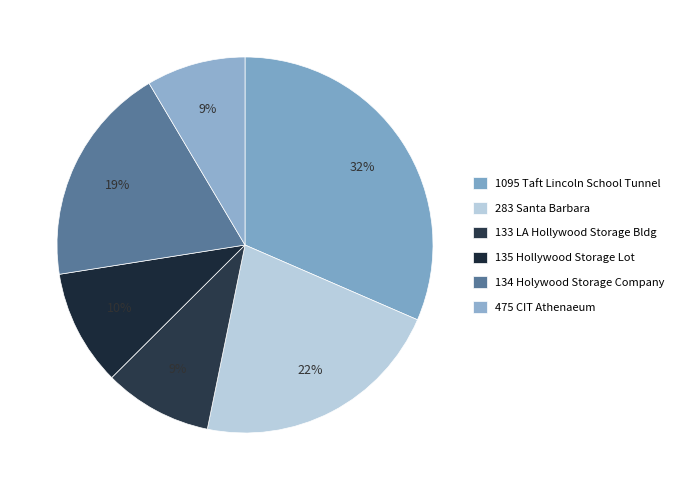

To the nearest percent, what is the average slice percentage?

17%